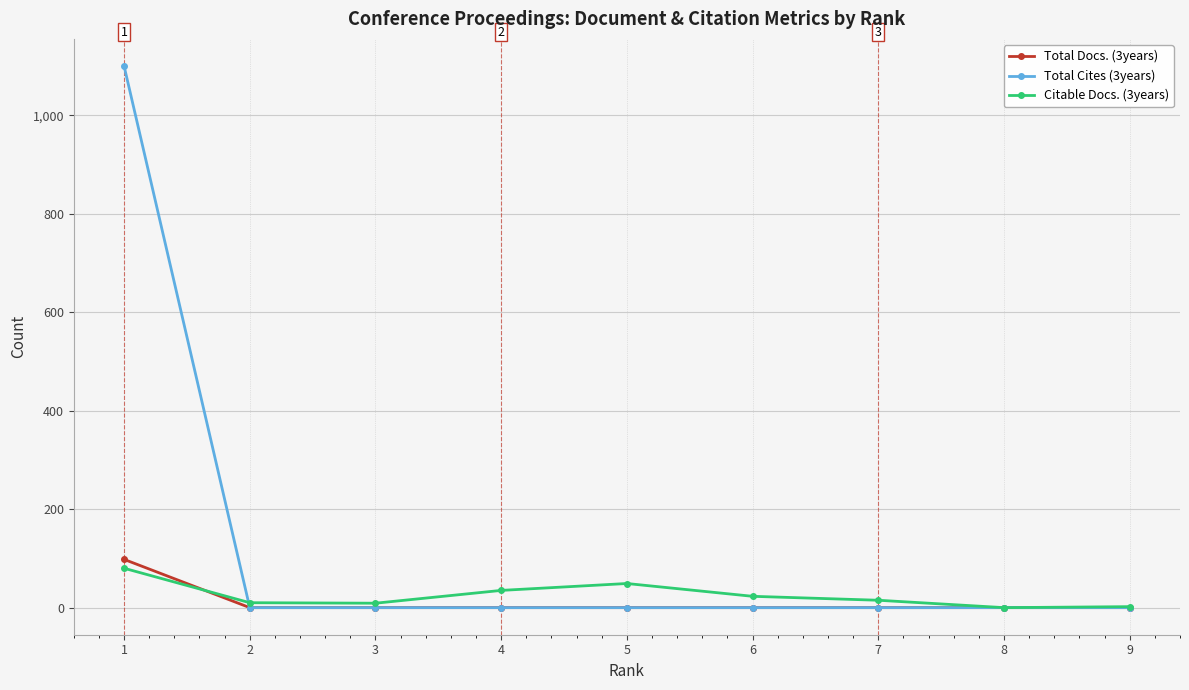

Count the number of data series in this chart.

3